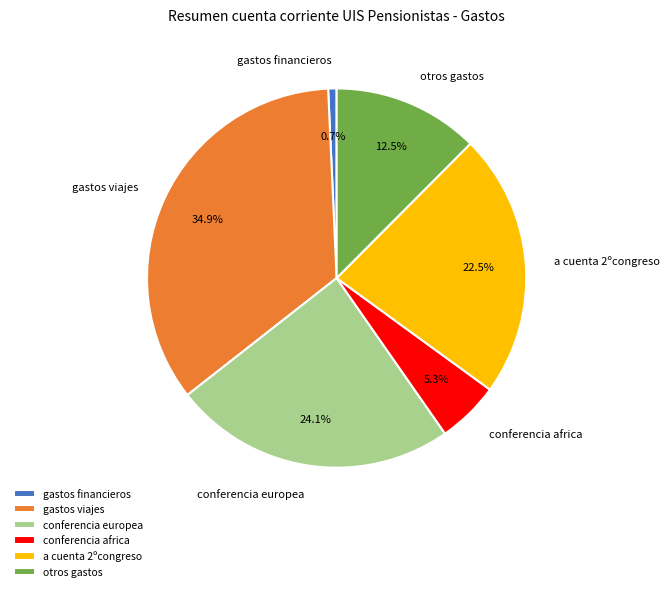

Which has a higher value, gastos viajes or conferencia europea?

gastos viajes